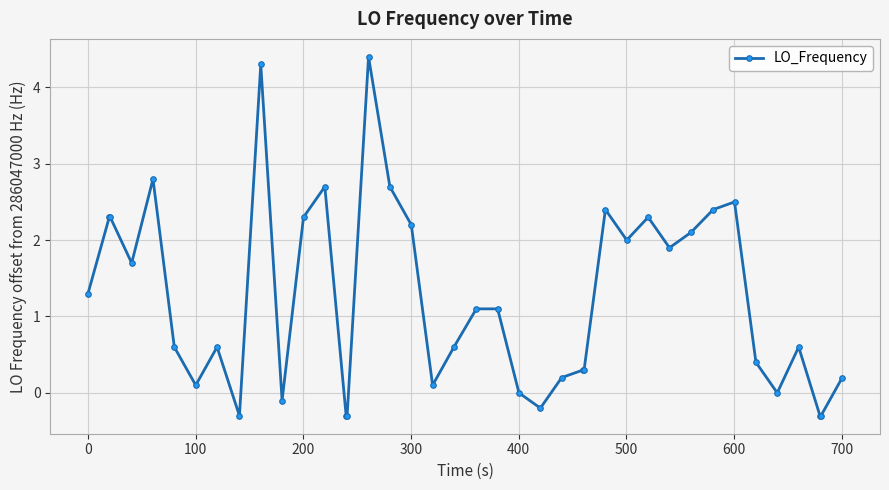

What is the average value?

1.2